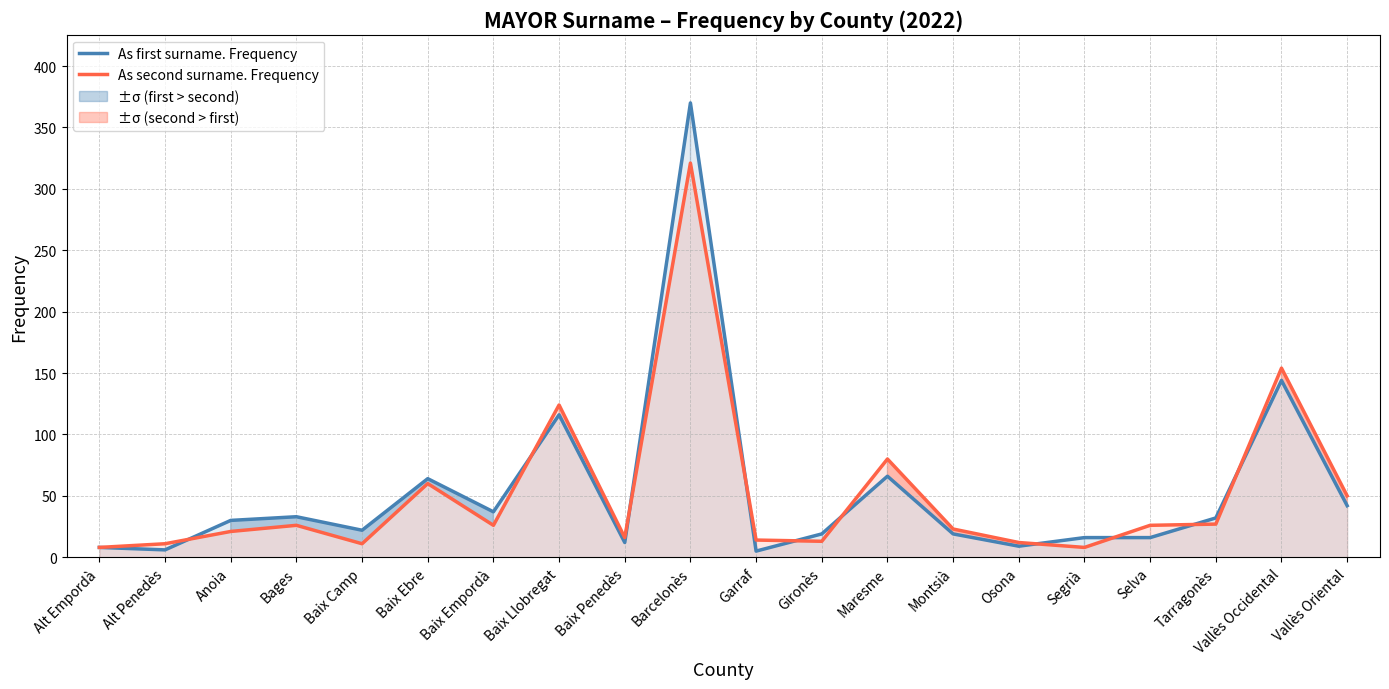

Is the value of As first surname. Frequency at Baix Empordà greater than the value of As second surname. Frequency at Vallès Oriental?

No